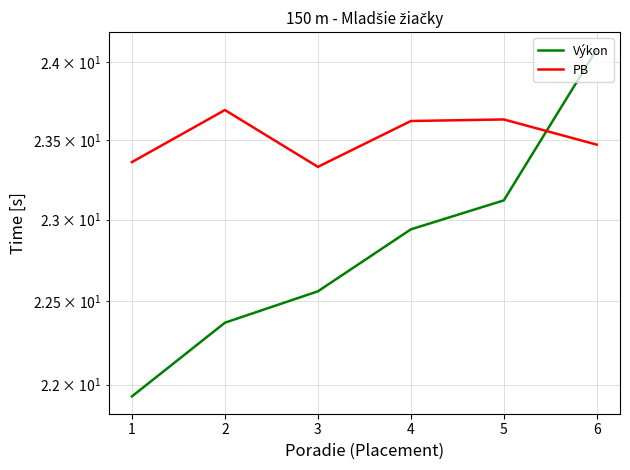

List the labels in order of PB value, smallest first.

3, 1, 6, 4, 5, 2